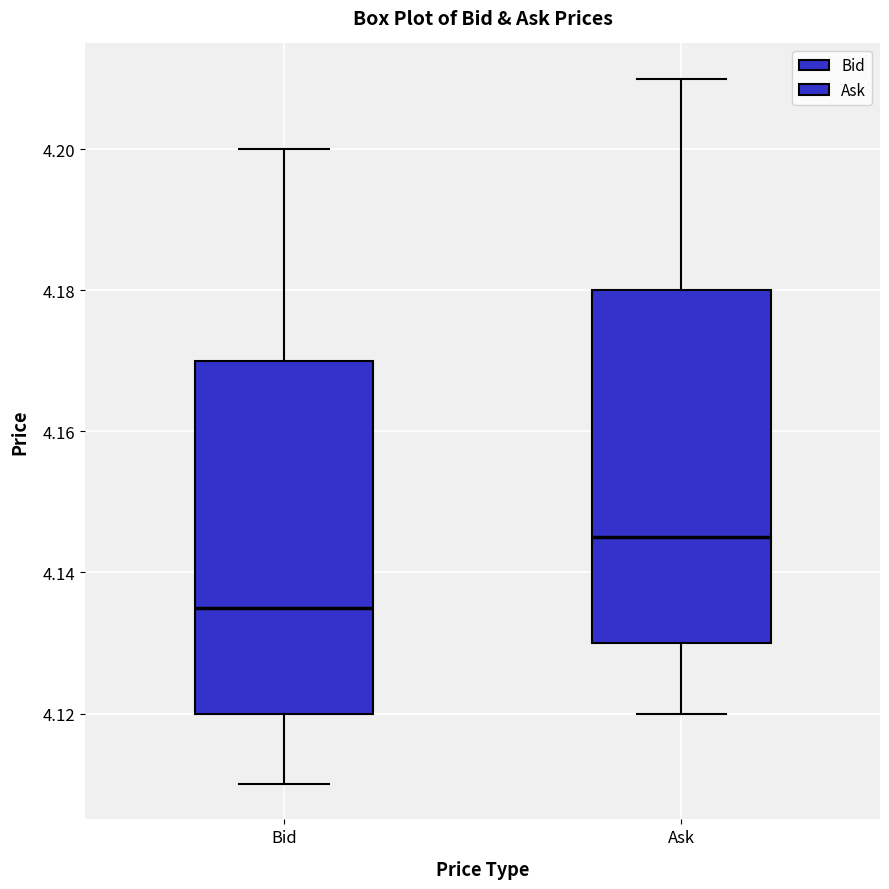

Where is the upper edge of the box for Bid on the y-axis? The values are not printed on the chart, so give them approximately, as read against the axis.

4.170